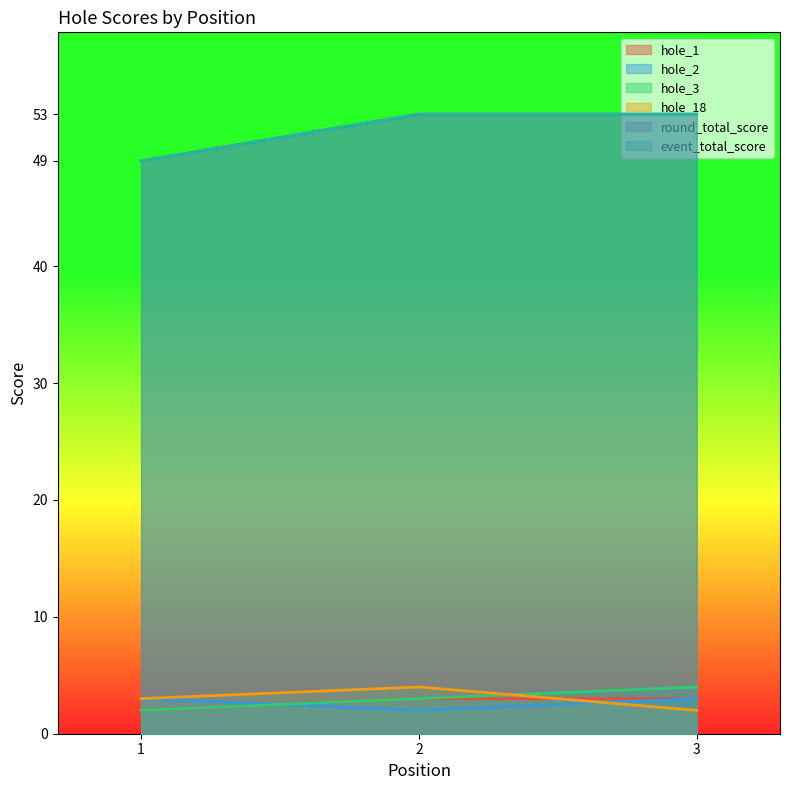

What are all the series names shown in the legend?

hole_1, hole_2, hole_3, hole_18, round_total_score, event_total_score